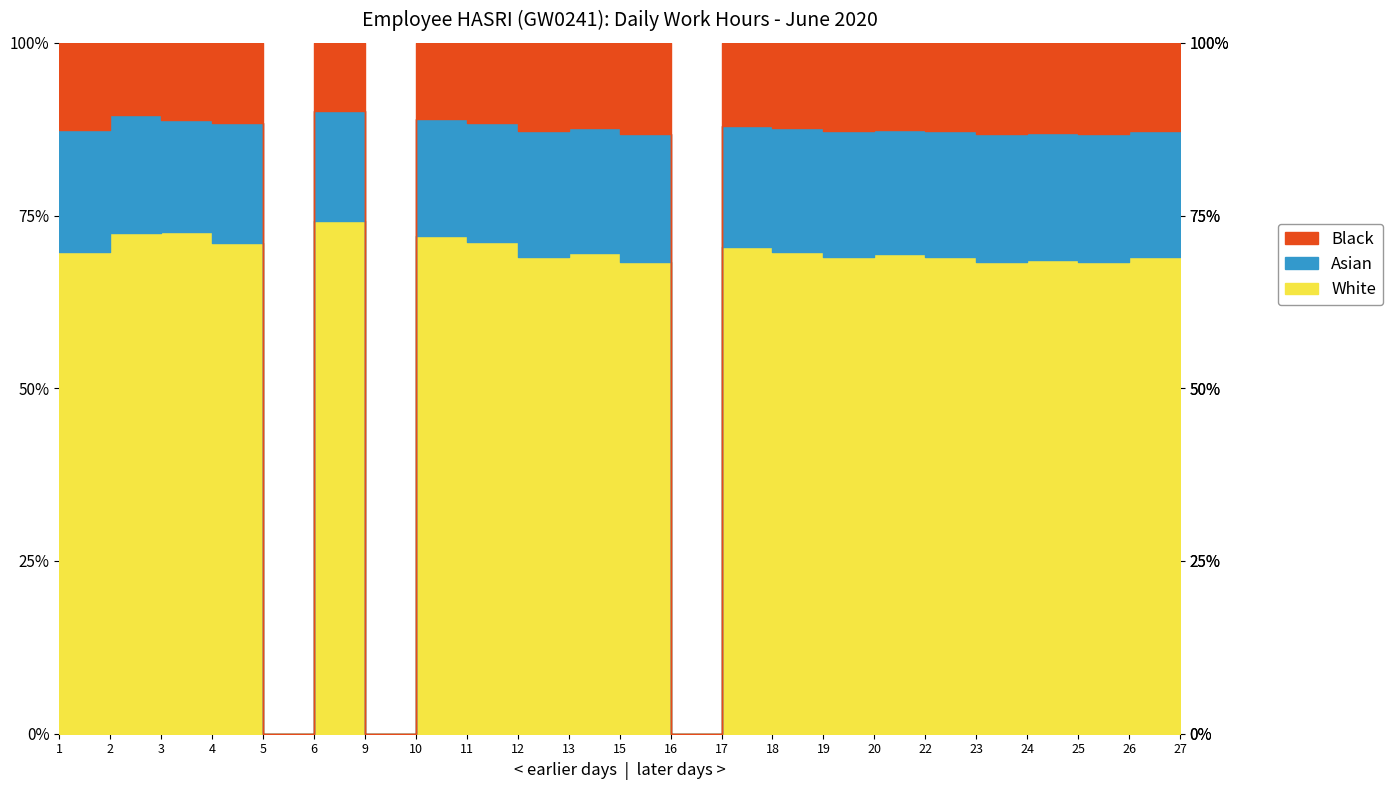

What is the difference between the second highest and minimum values in the Asian series?

3.1